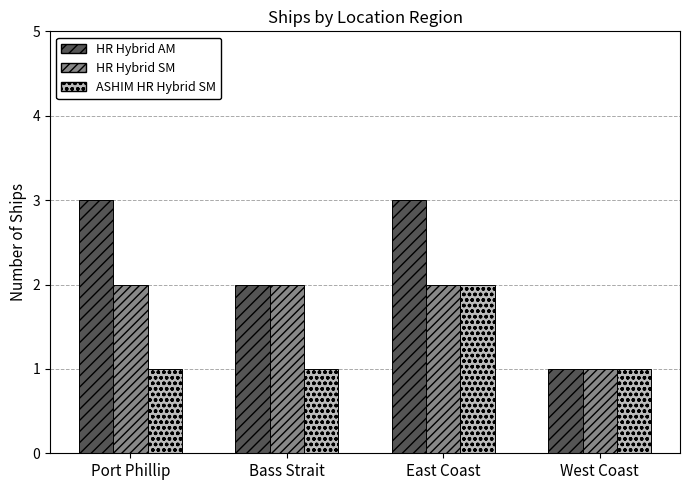

True or false: ASHIM HR Hybrid SM has a value of 0 at Port Phillip.

False